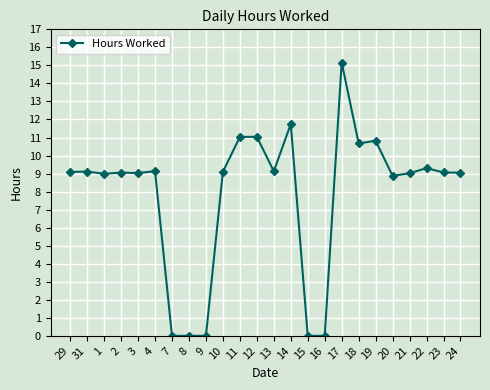

True or false: there are more than 1 points higher than both neighbors.

True